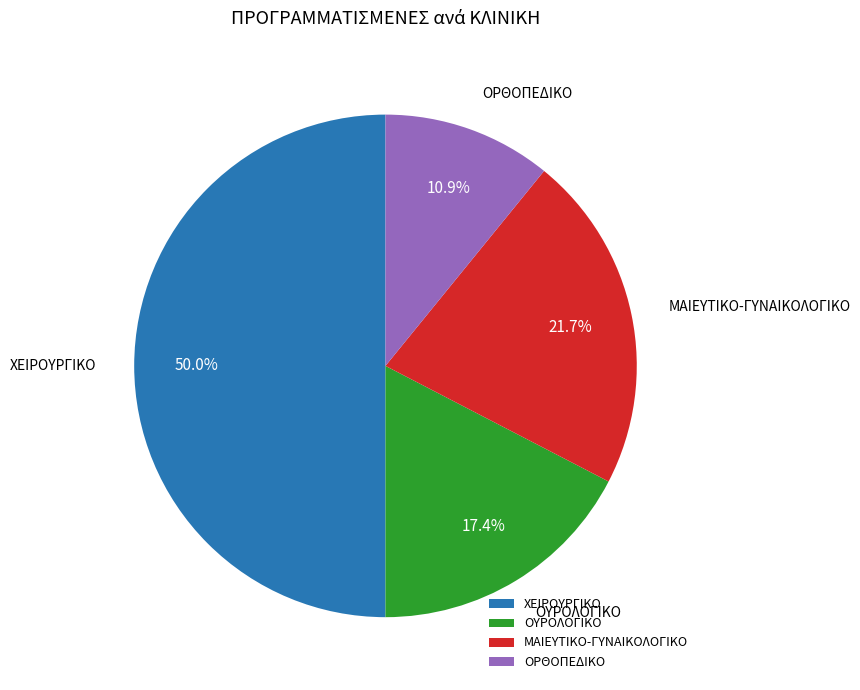

Is ΟΥΡΟΛΟΓΙΚΟ the majority of the pie?

No